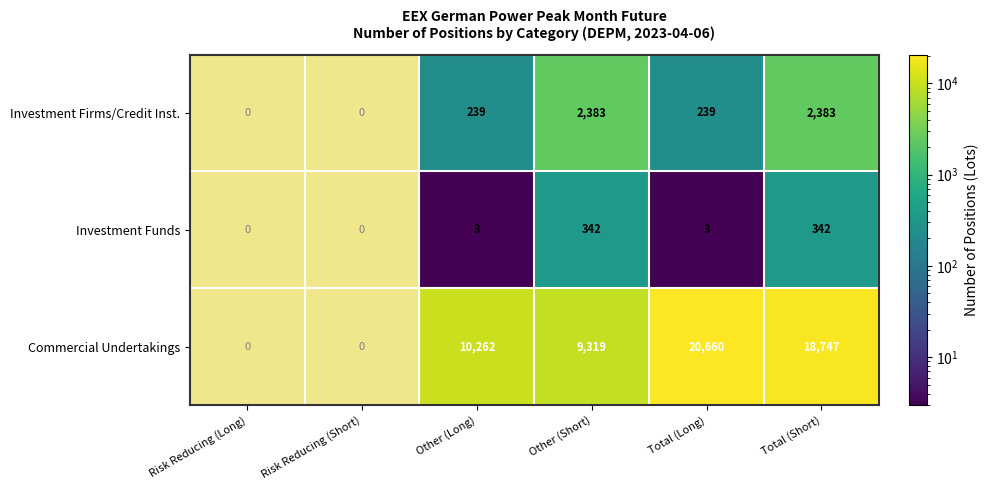

What is the difference between the highest and lowest values at Total (Short)?

18405